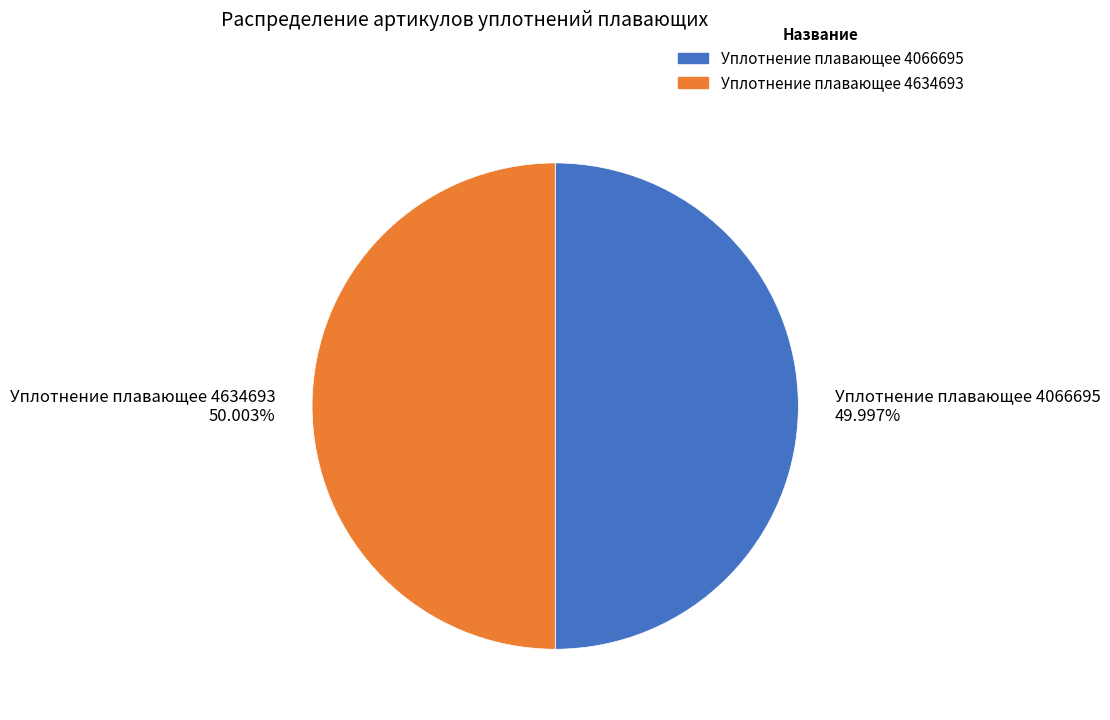

Do Уплотнение плавающее 4634693 and Уплотнение плавающее 4066695 together represent more than half of the pie?

Yes